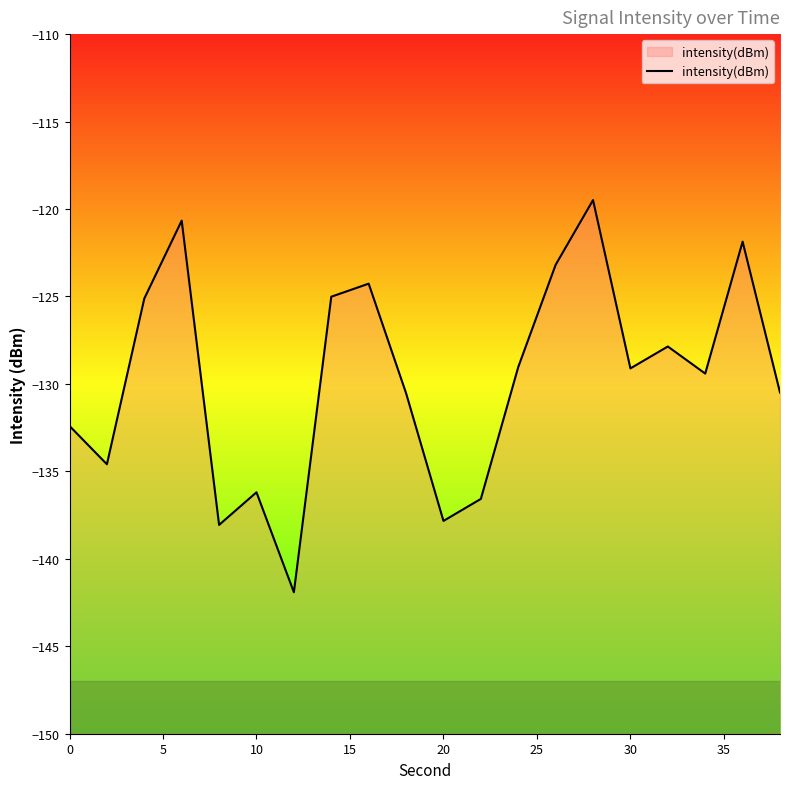

Count the number of data series in this chart.

1